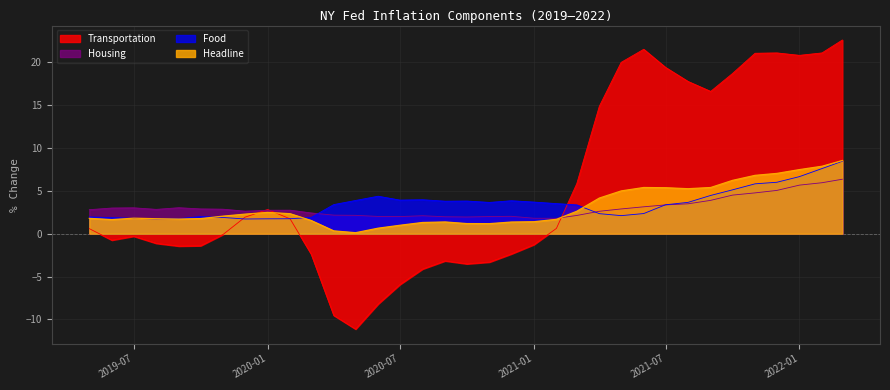

At which category is the sum across all series the highest?

2022-03-01